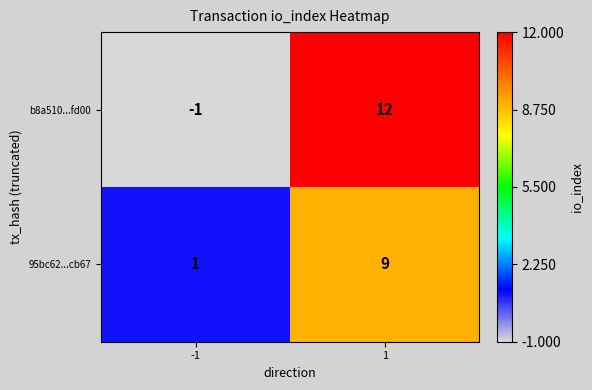

Which category has the lowest value across all series?

-1